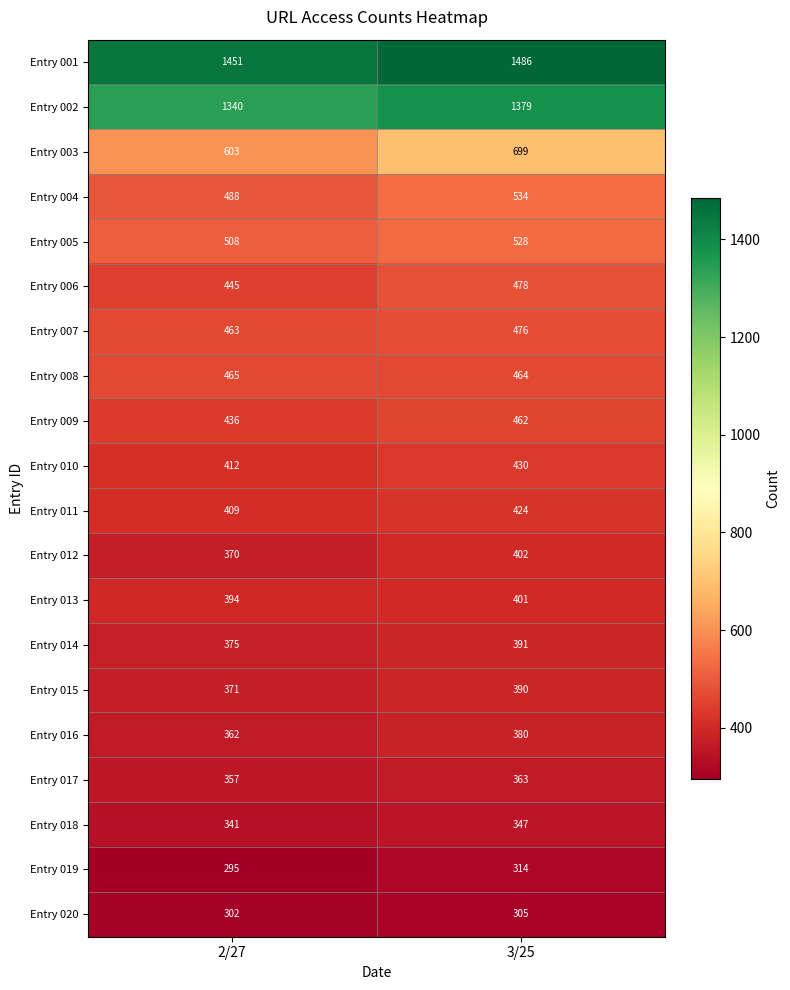

What is the sum of the Entry 018 values at 3/25 and 2/27?

688